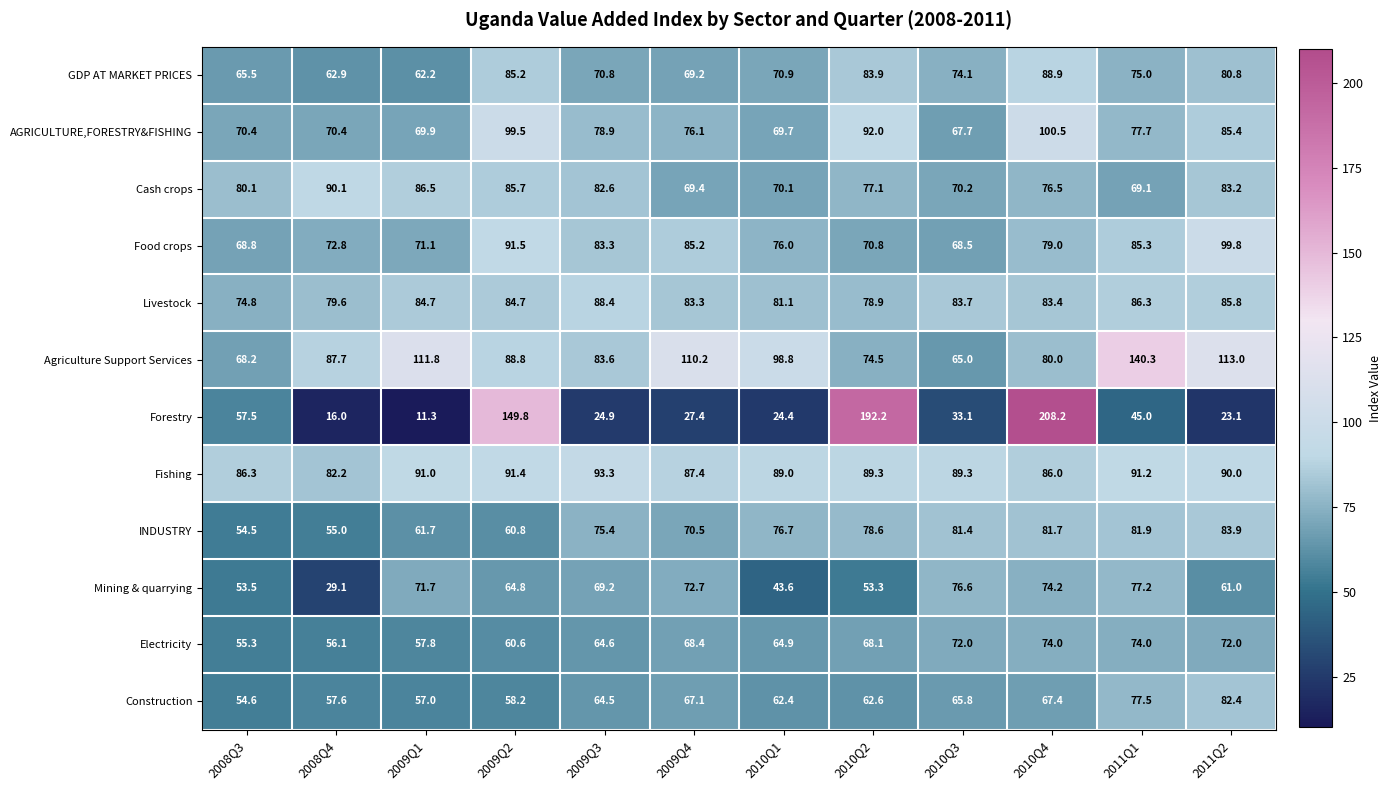

At which category is the sum across all series the highest?

2010Q4